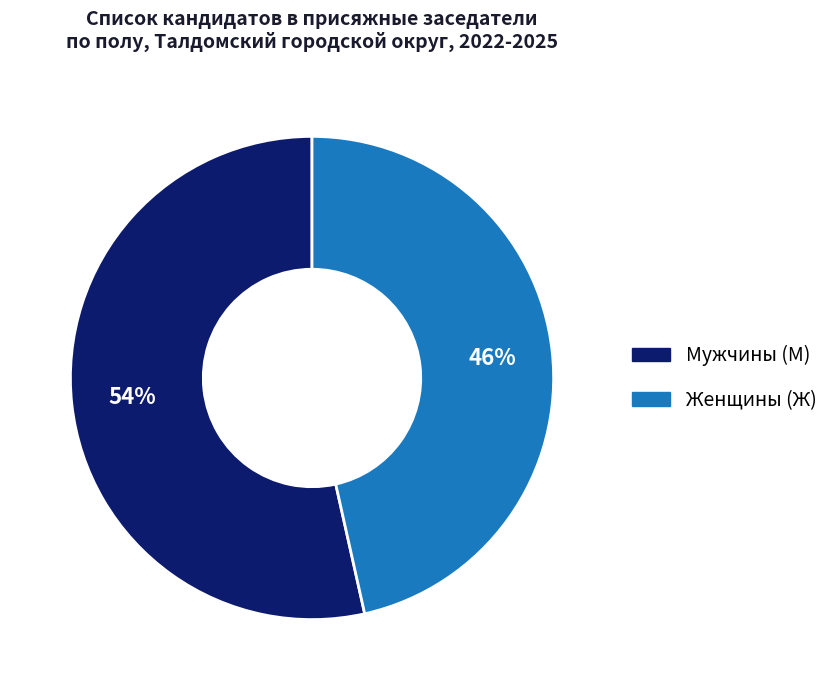

Is the sum of Мужчины (М) and Женщины (Ж) greater than half?

Yes